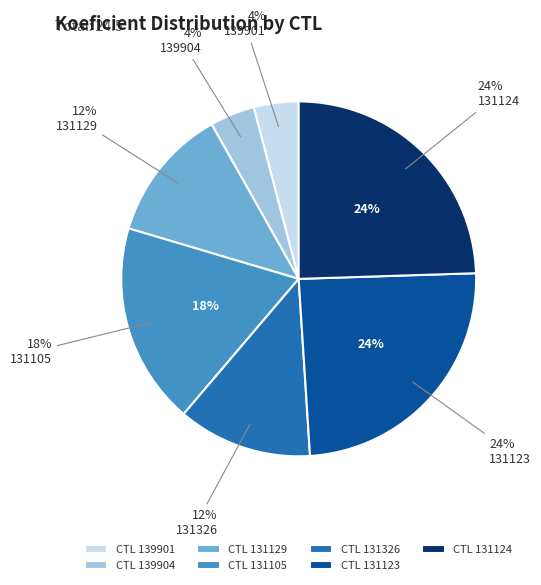

How many slices are in this pie chart?

7